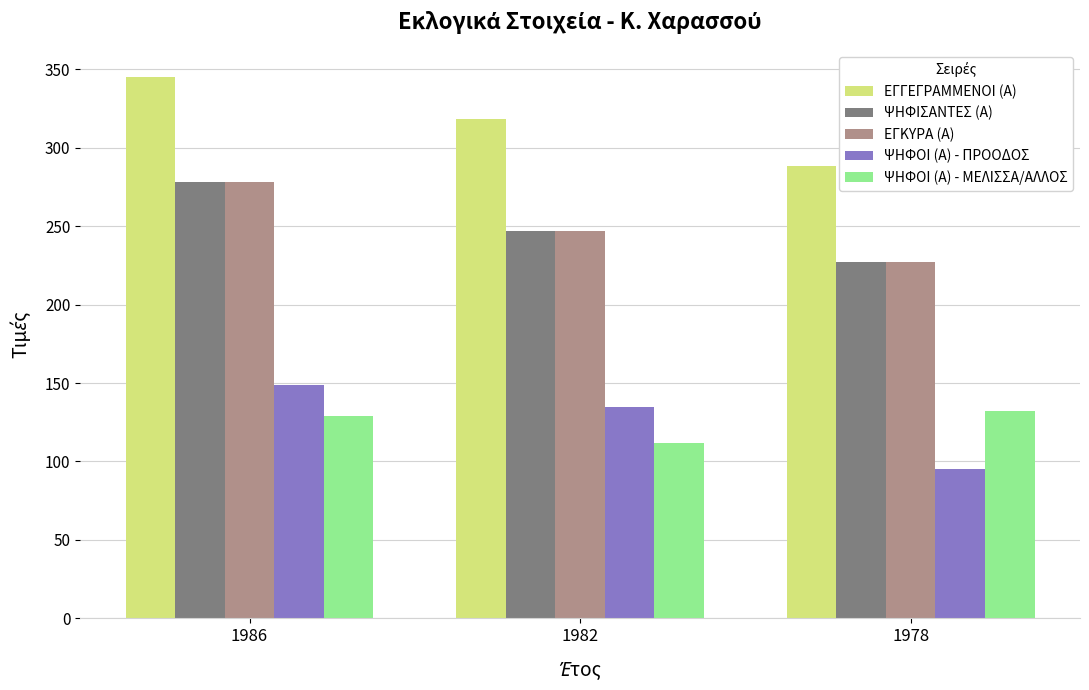

The value of ΕΓΓΕΓΡΑΜΜΕΝΟΙ (Α) at 1982 is 318. True or false?

True